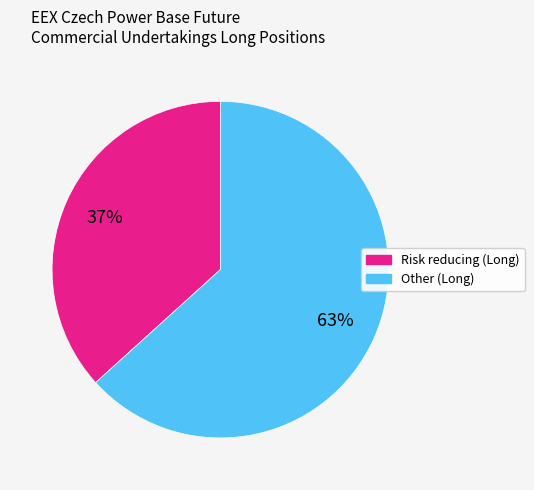

To the nearest percent, what portion does Risk reducing (Long) represent?

37%